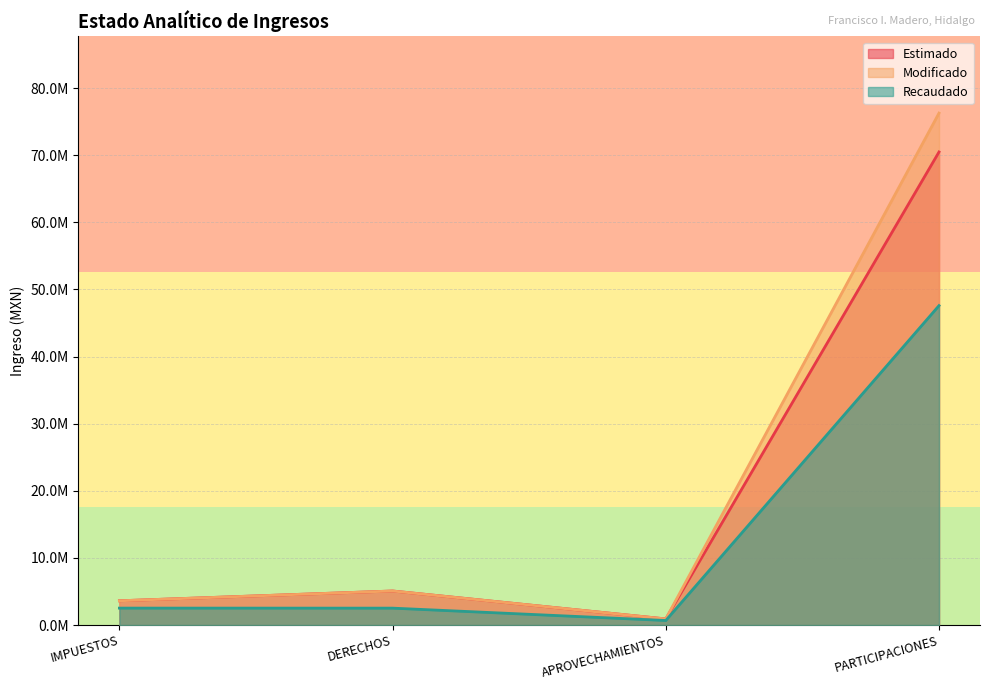

Between IMPUESTOS and DERECHOS, which series saw the biggest shift?

Estimado